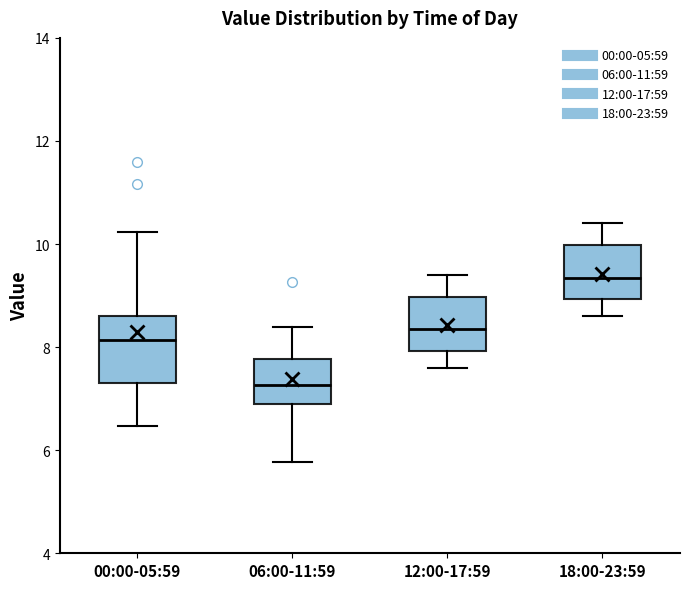

Which box is the tallest, from its lower edge to its upper edge?

00:00-05:59